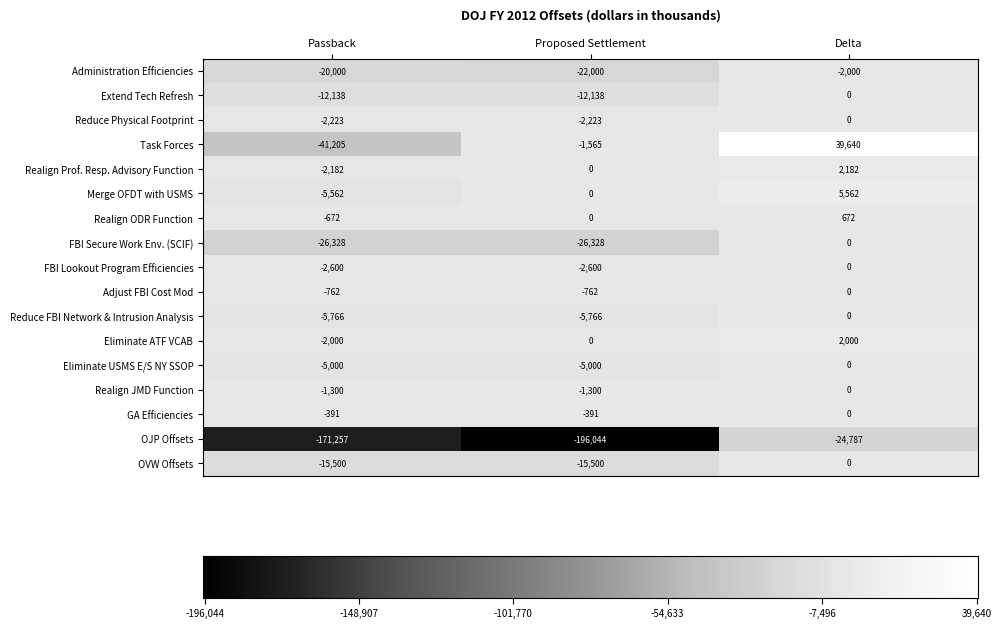

Which series has the largest range (max minus min)?

OJP Offsets